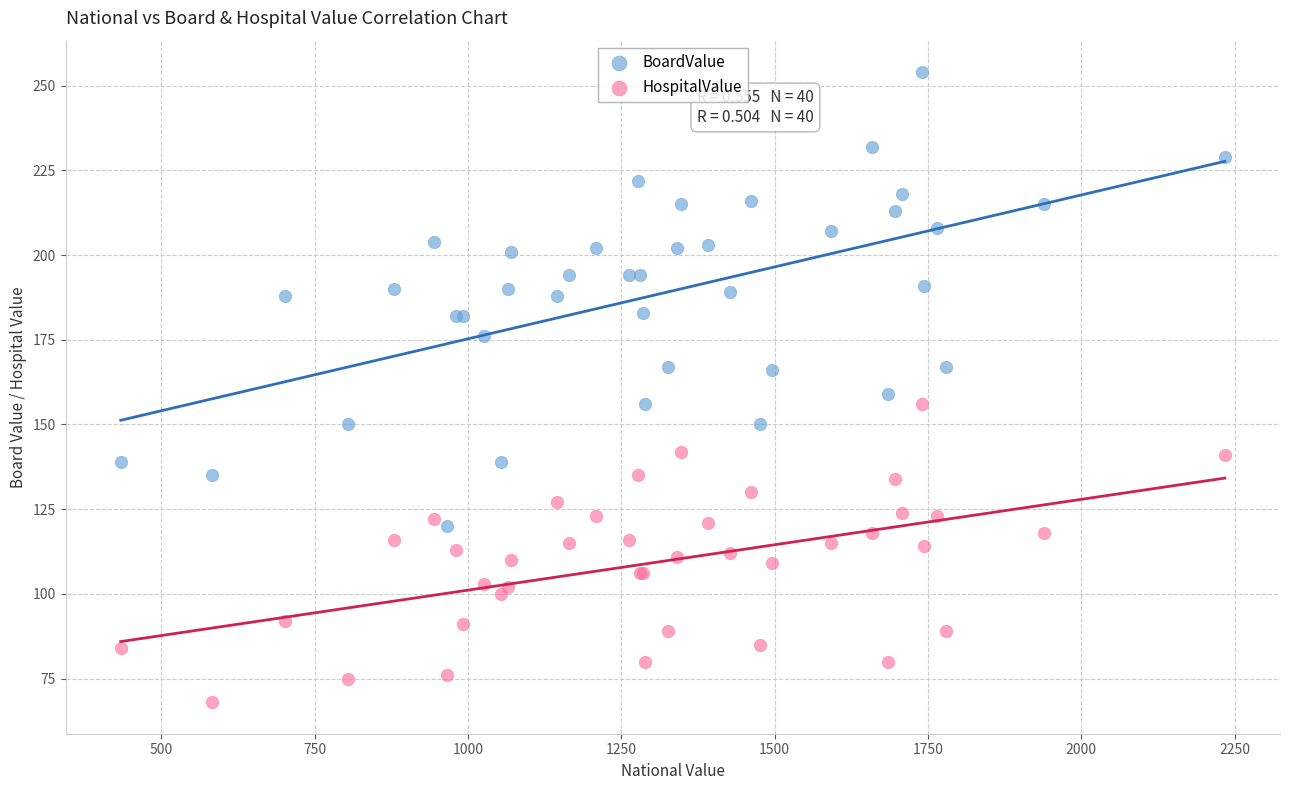

What is the X range (max minus min) for the scatter plot?

1800